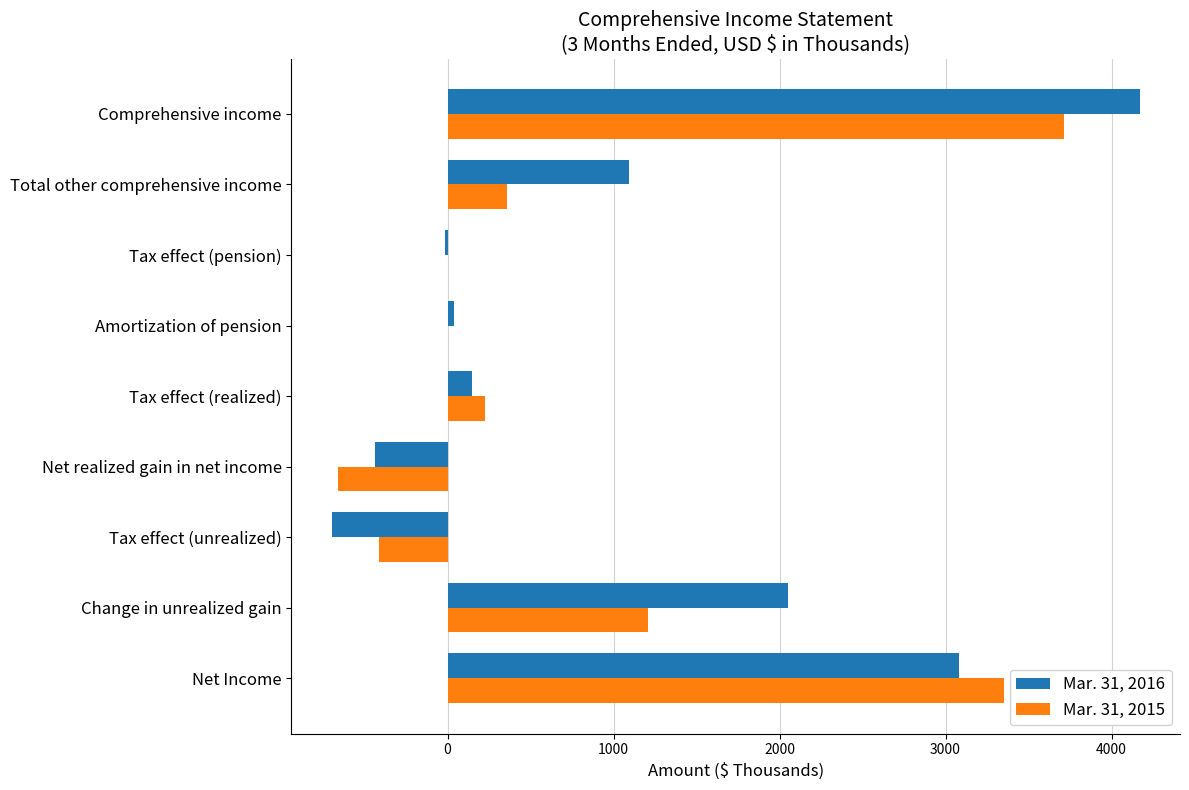

At which label does Mar. 31, 2016 reach its peak?

Comprehensive income